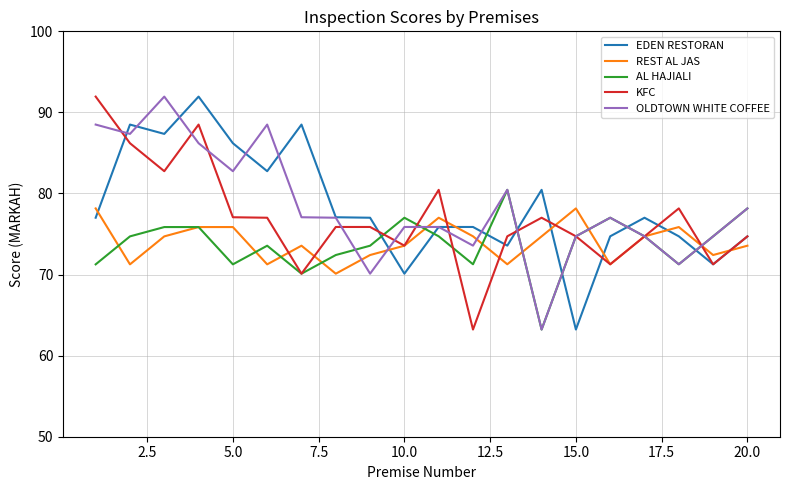

What is the highest value of the EDEN RESTORAN series?

92.0